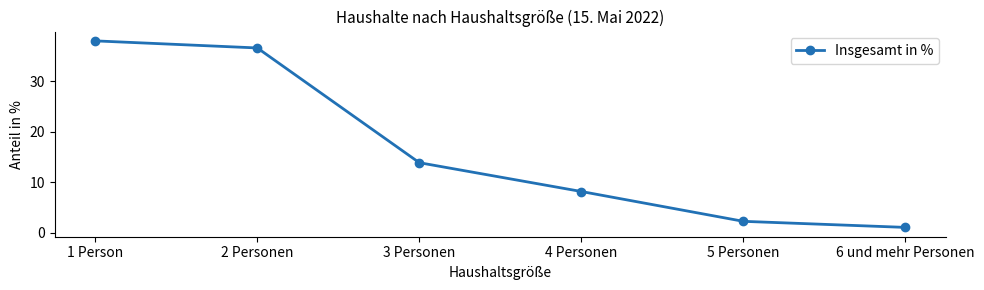

Where does the data first go above 13?

1 Person